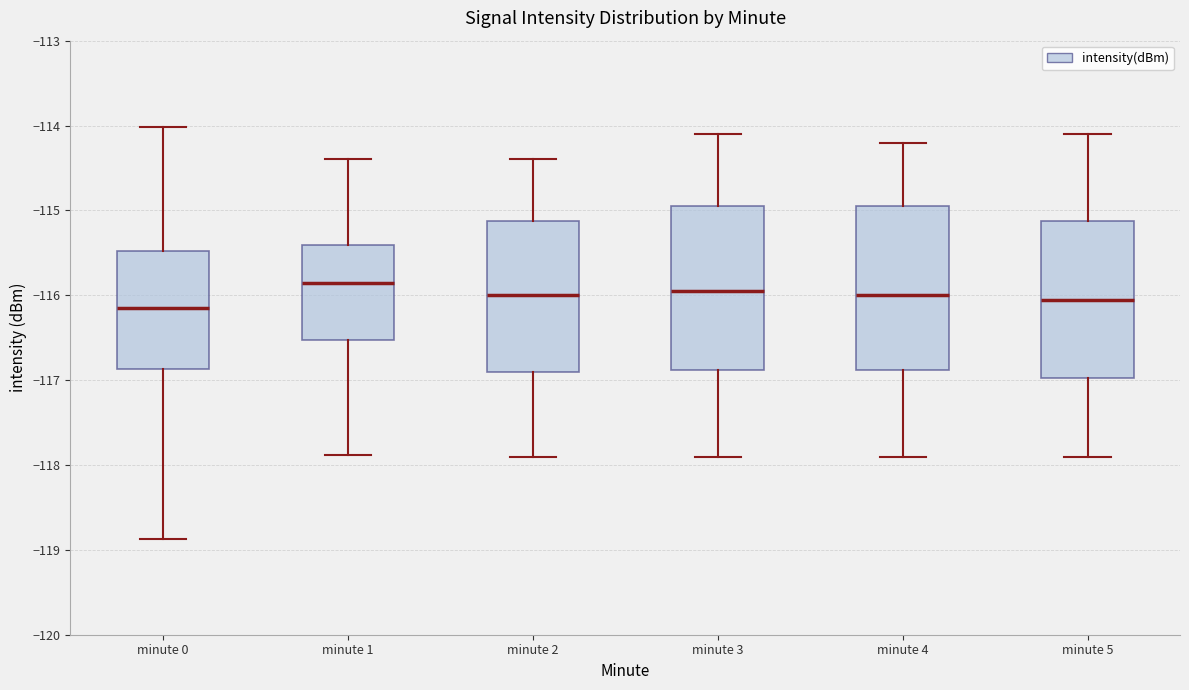

Where does the lower whisker of the box for minute 1 end on the y-axis? The values are not printed on the chart, so give them approximately, as read against the axis.

-117.9